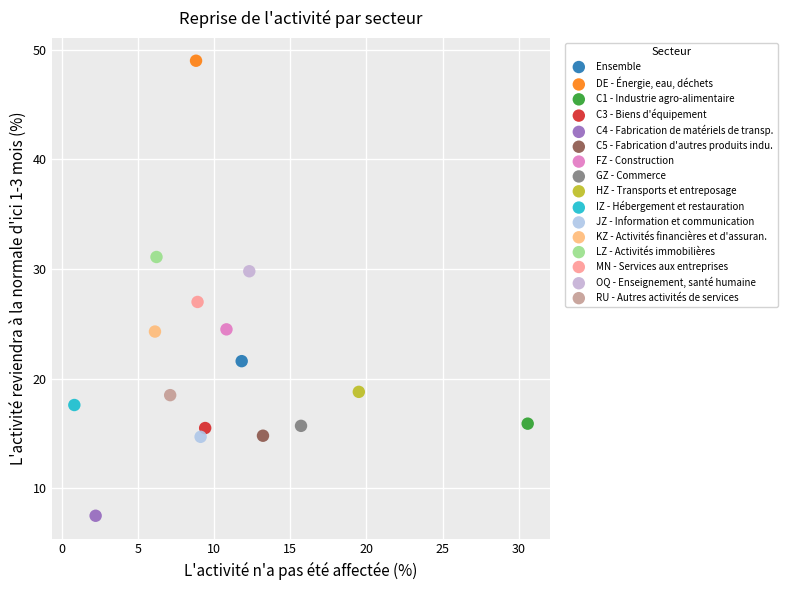

What are all the series names shown in the legend?

Ensemble, DE - Énergie, eau, déchets, C1 - Industrie agro-alimentaire, C3 - Biens d'équipement, C4 - Fabrication de matériels de transp., C5 - Fabrication d'autres produits indu., FZ - Construction, GZ - Commerce, HZ - Transports et entreposage, IZ - Hébergement et restauration, JZ - Information et communication, KZ - Activités financières et d'assuran., LZ - Activités immobilières, MN - Services aux entreprises, OQ - Enseignement, santé humaine, RU - Autres activités de services